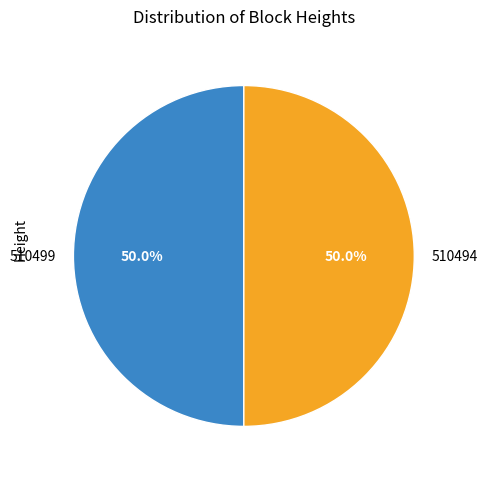

To the nearest percent, what portion does 510494 represent?

50%